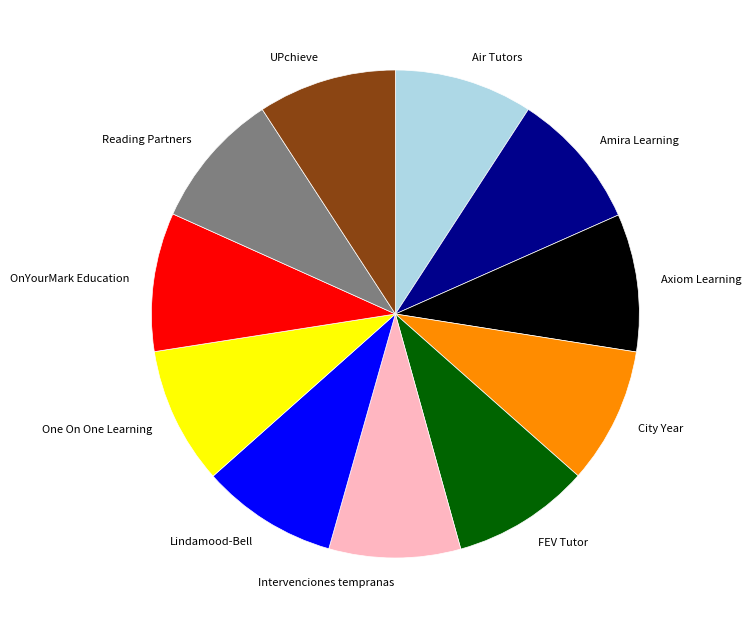

What is the ratio of the value at Axiom Learning to the value at Reading Partners?

1.0